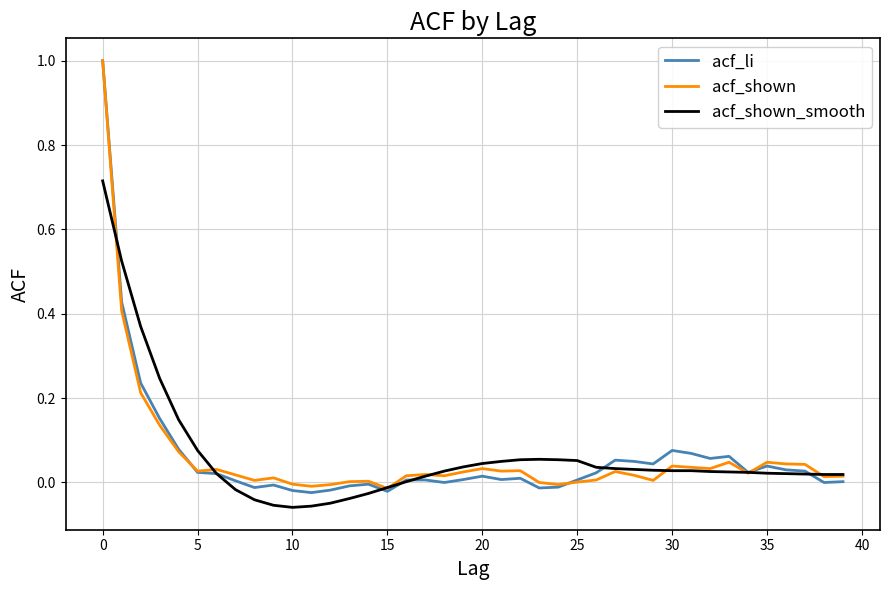

What are all the series names shown in the legend?

acf_li, acf_shown, acf_shown_smooth